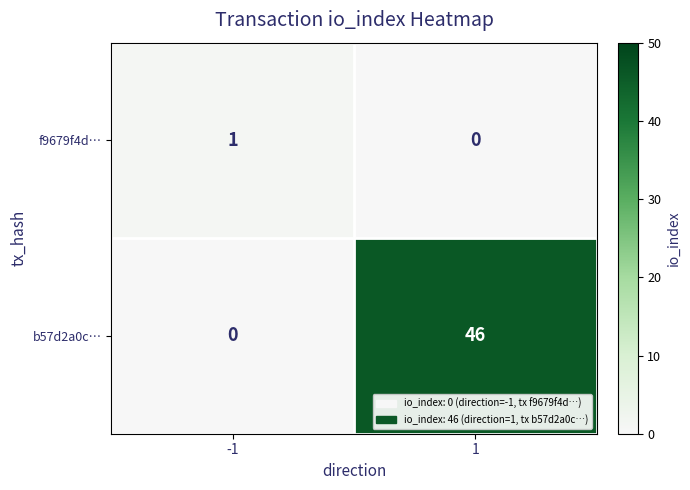

Which series has the widest spread of values?

b57d2a0c…